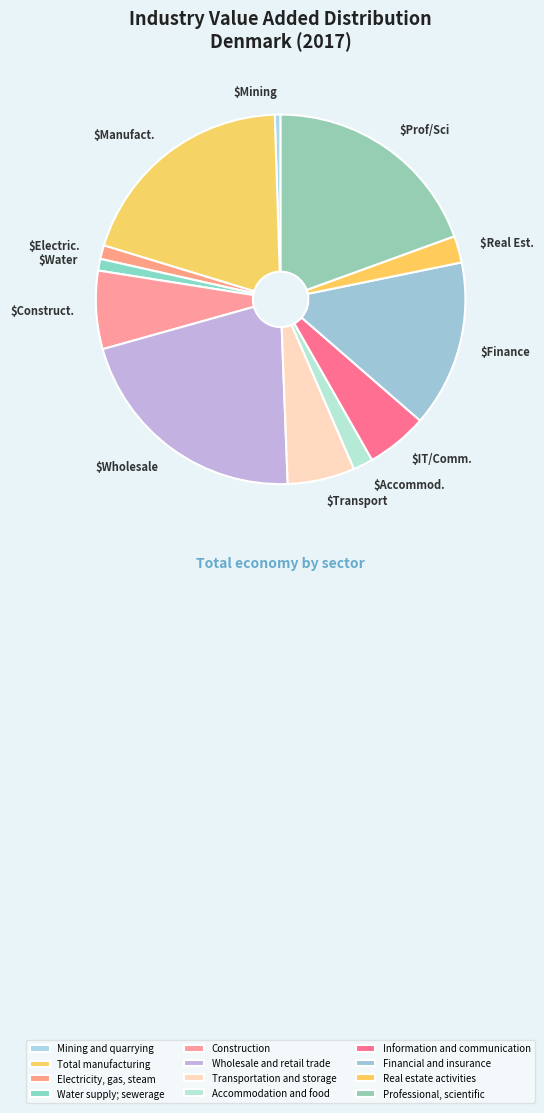

What percentage is the Construction slice, to the nearest percent?

7%